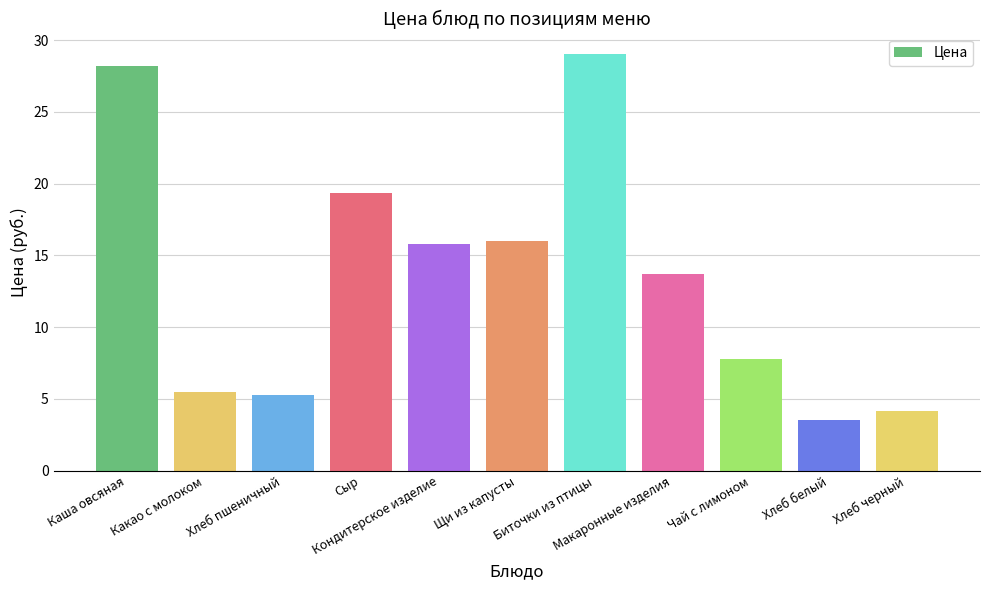

What is the maximum value shown in the chart?

29.0